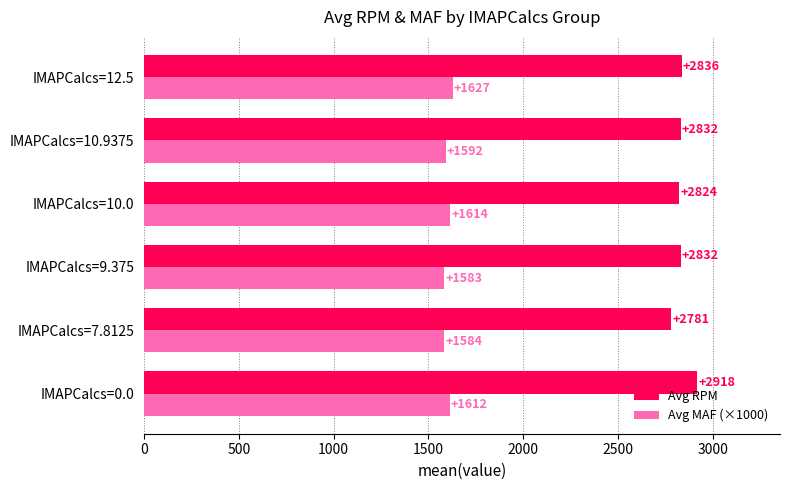

Rank the series by their maximum value, from highest to lowest.

Avg RPM, Avg MAF (×1000)